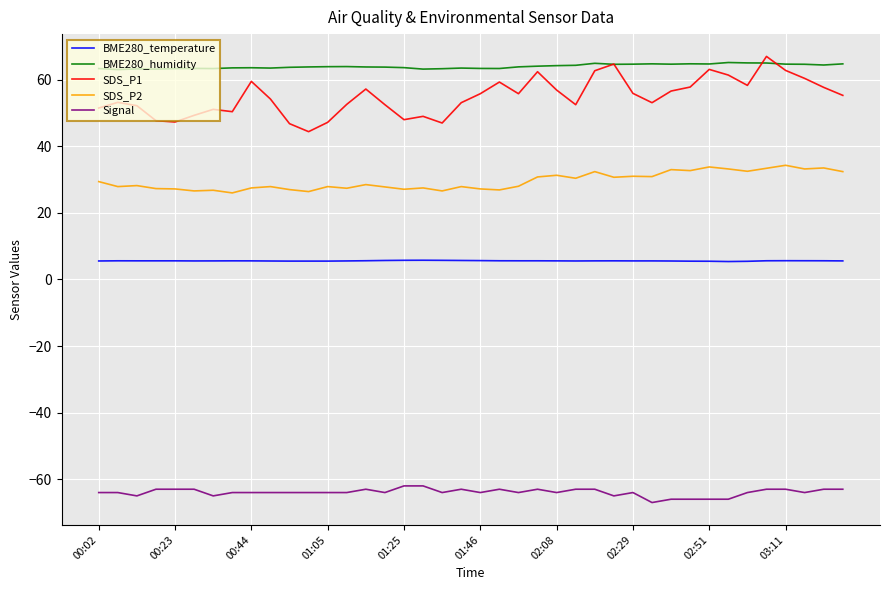

Which series has the largest range (max minus min)?

SDS_P1